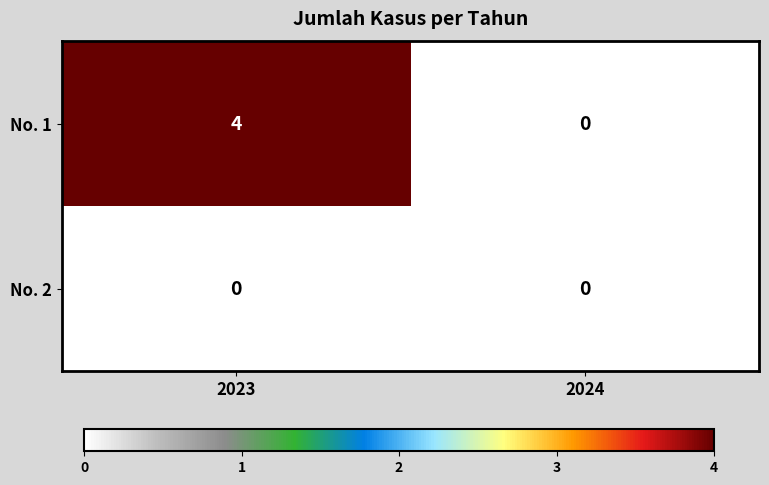

What is the total value across all series at 2023?

4